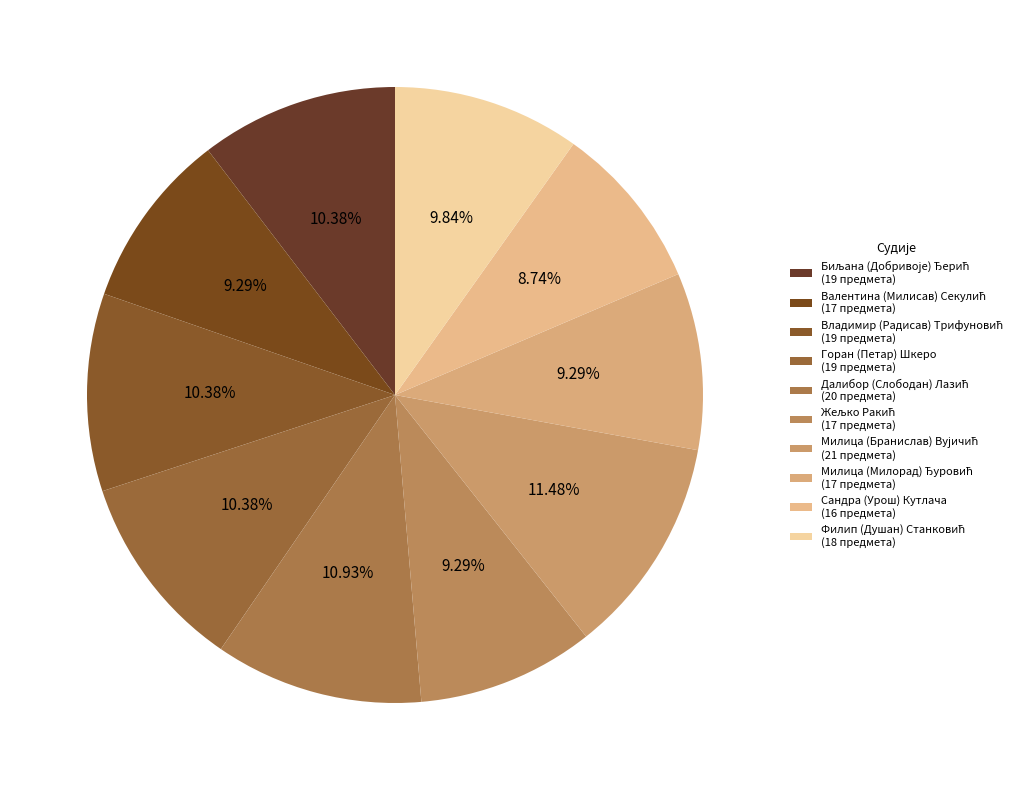

Count the number of slices in the pie.

10